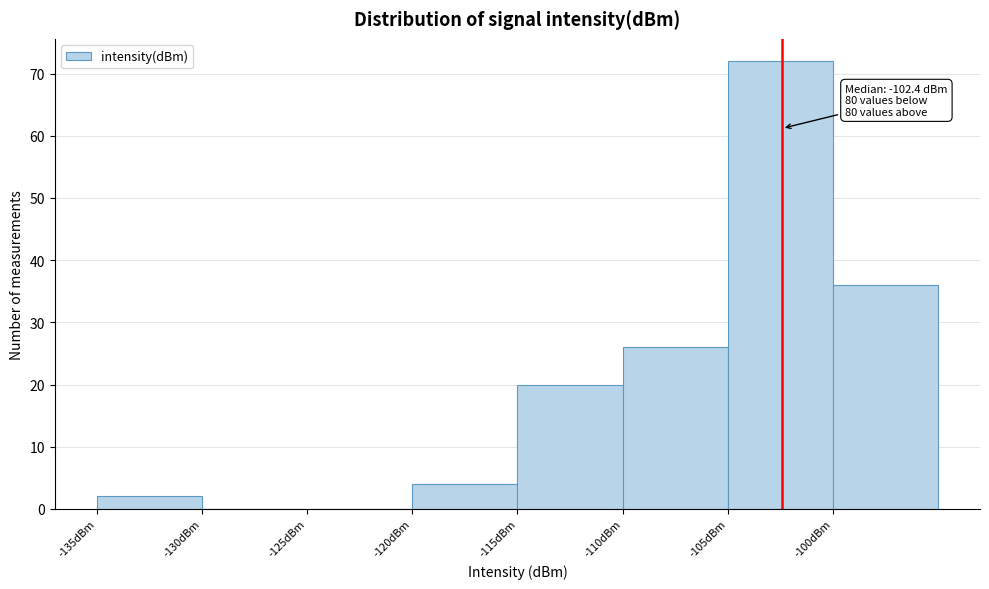

Which range on the x-axis has the tallest bar?

-105 to -100